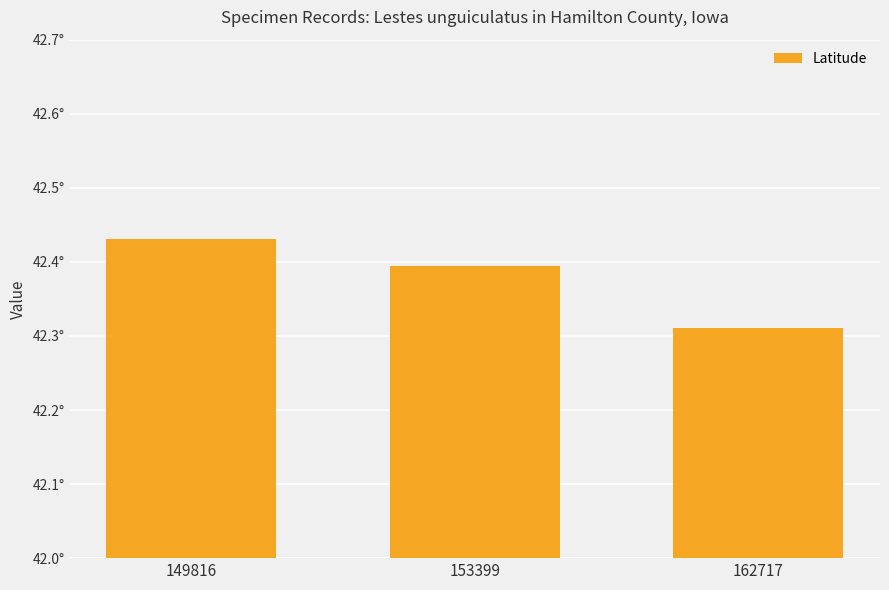

Does the chart contain any negative values?

No